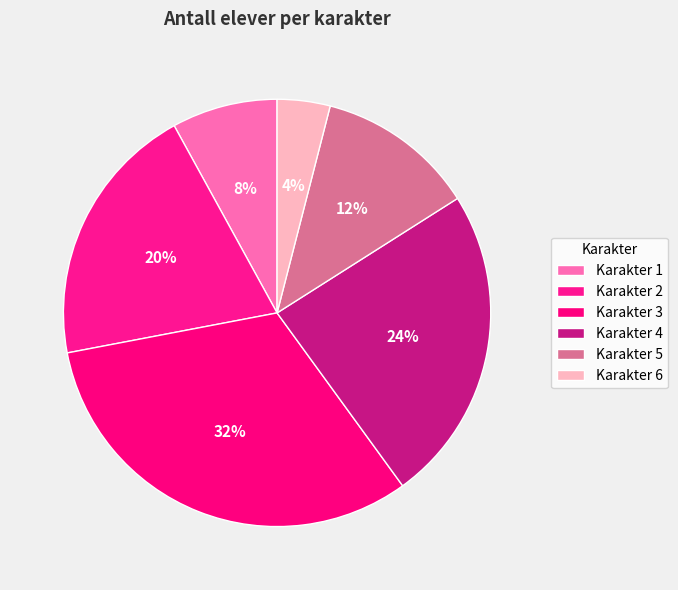

How many slices are in this pie chart?

6